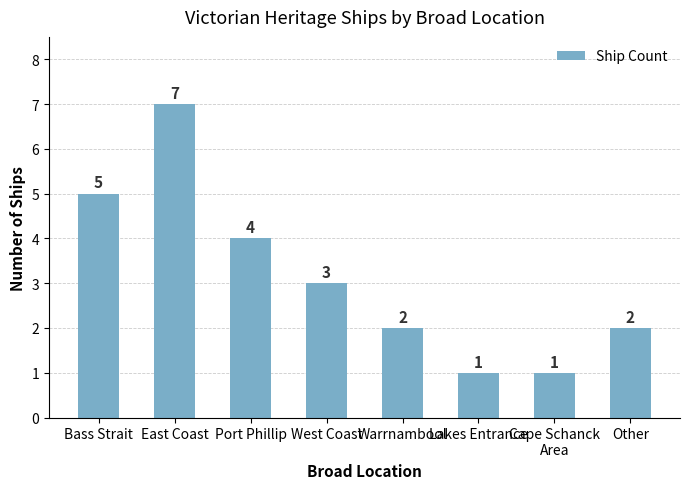

What is the smallest value displayed?

1